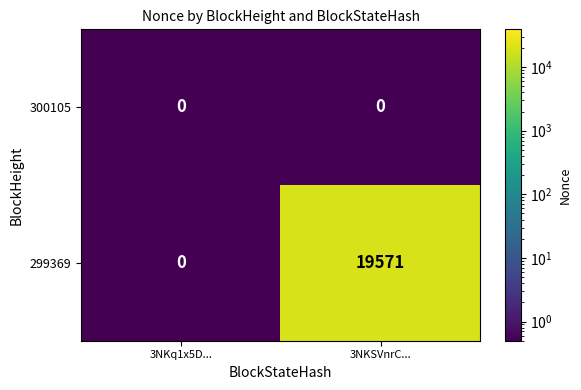

Reading left to right, what are all the values shown in this chart?

300105: 3NKq1x5D...=0	3NKSVnrC...=0
299369: 3NKq1x5D...=0	3NKSVnrC...=19571